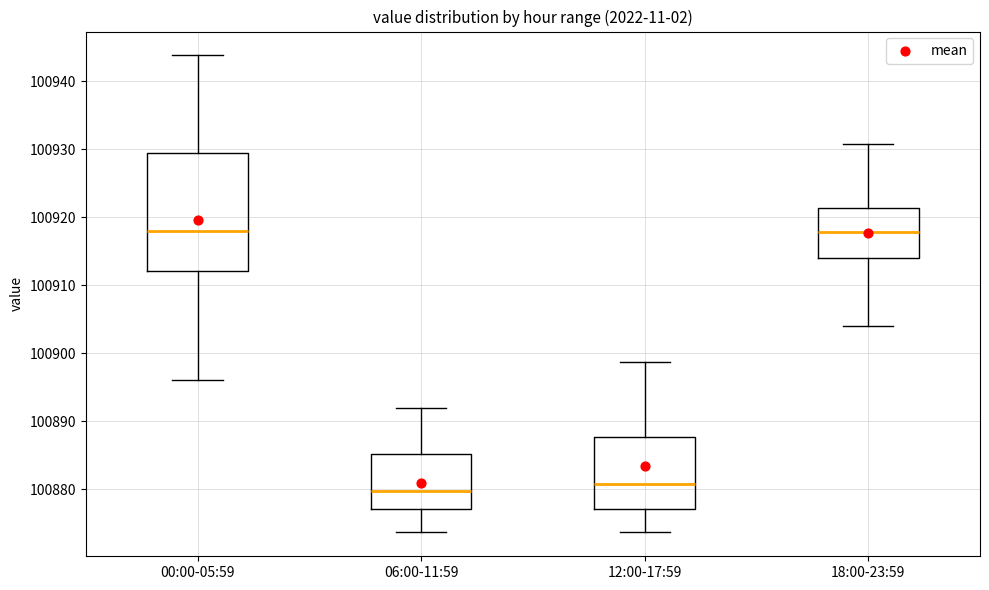

Where is the upper edge of the box for 12:00-17:59 on the y-axis? The values are not printed on the chart, so give them approximately, as read against the axis.

100888